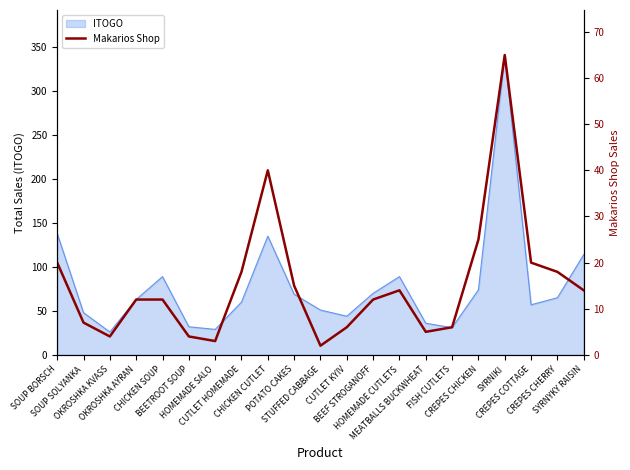

Where is the data nearest to the value 33?

CHICKEN CUTLET